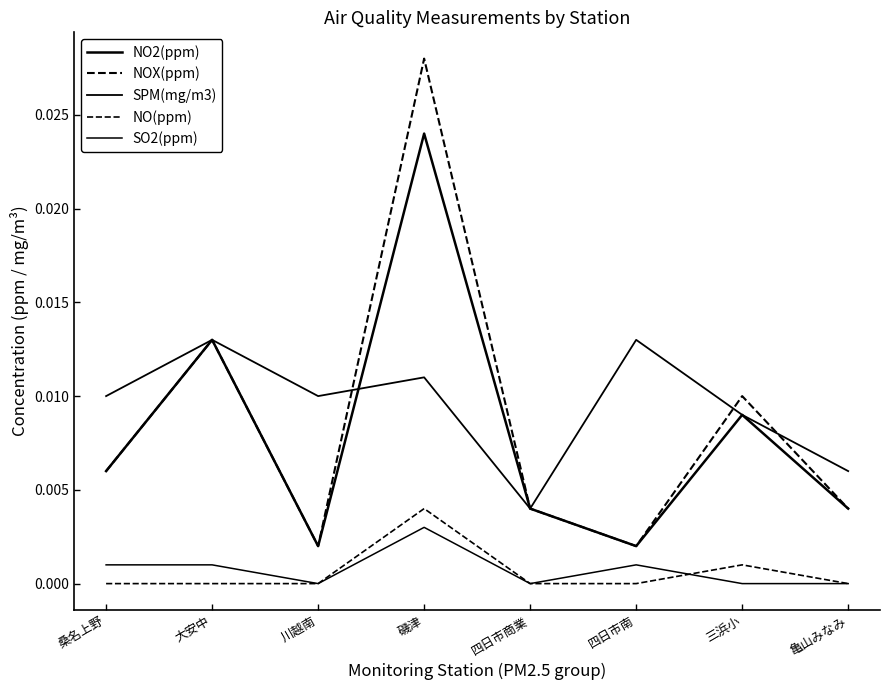

Is it true that NO(ppm) equals -0.0 at 桑名上野?

False